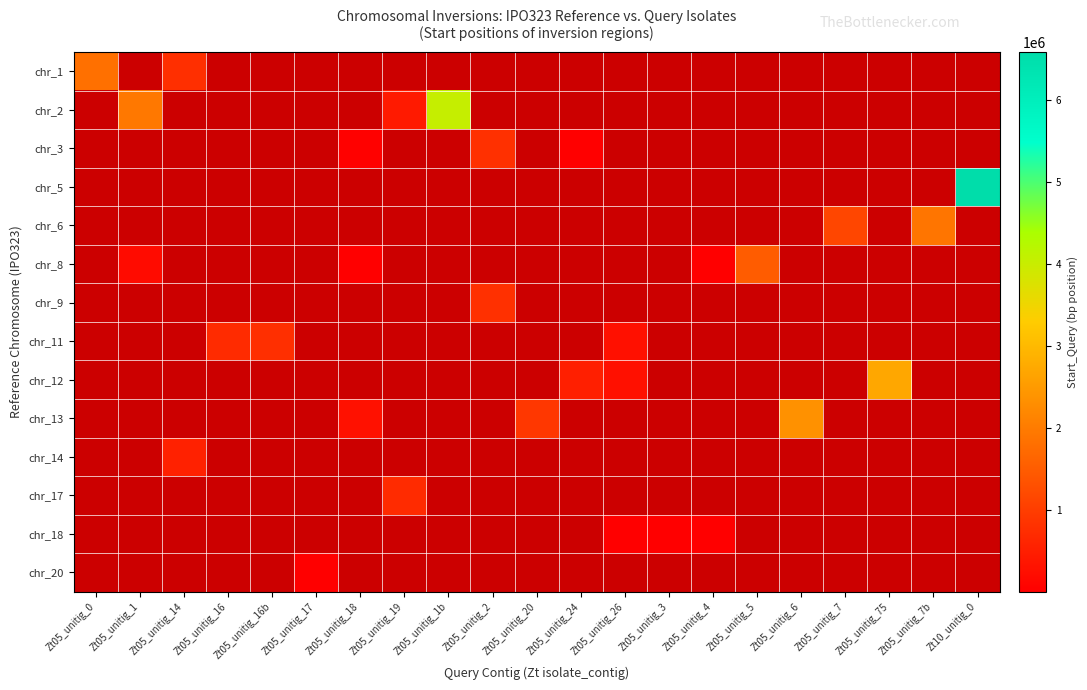

What is the greatest value displayed?

6584723.0